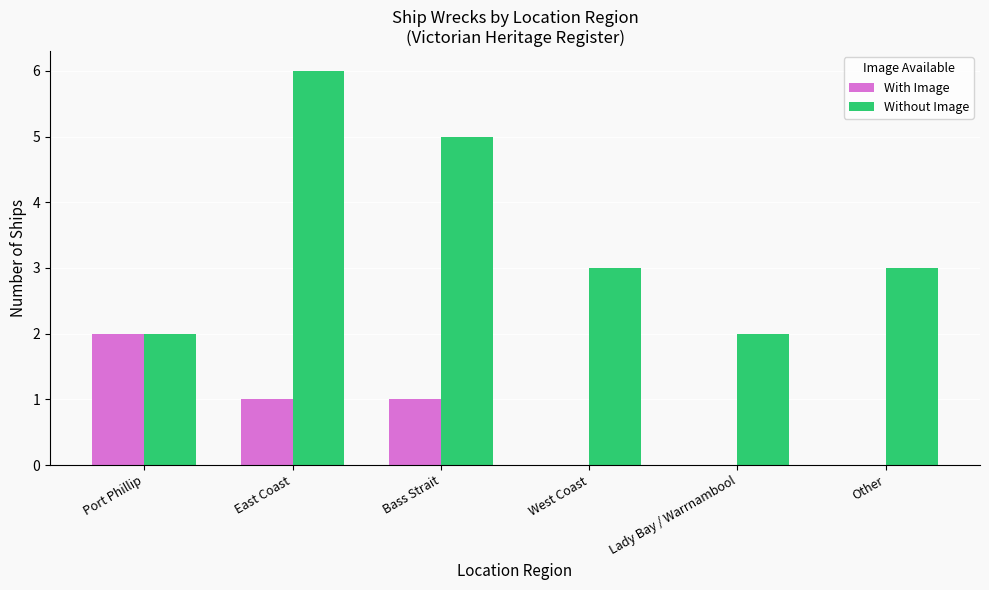

At which label does With Image reach its peak?

Port Phillip